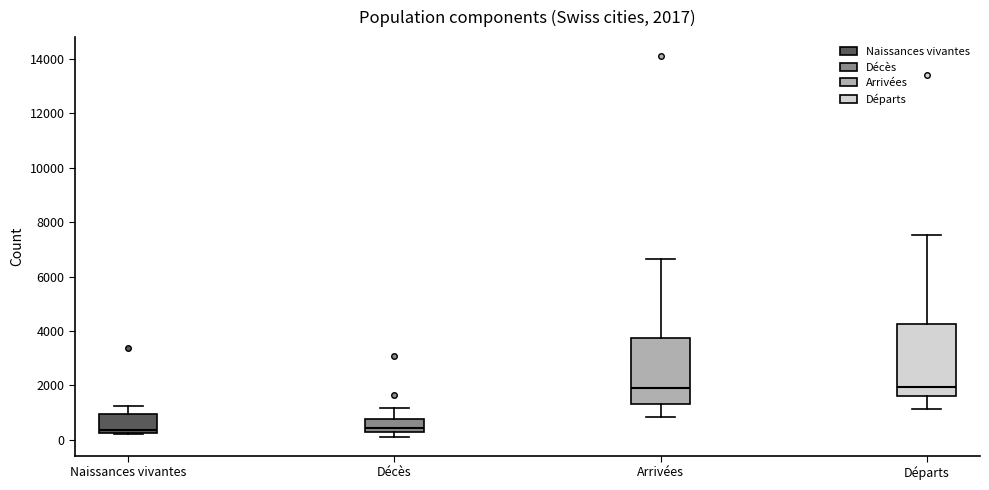

Which box is the tallest, from its lower edge to its upper edge?

Départs